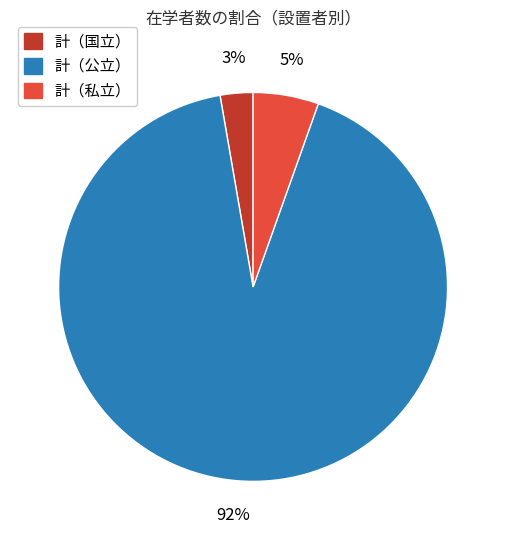

To the nearest percent, what percentage of the pie is 計（私立）?

5%